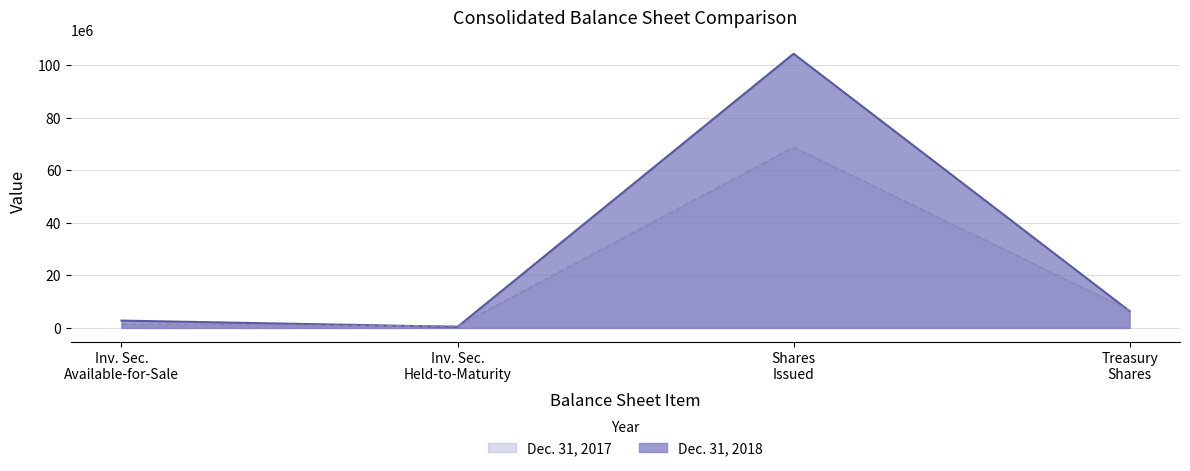

What are all the series names shown in the legend?

Dec. 31, 2017, Dec. 31, 2018